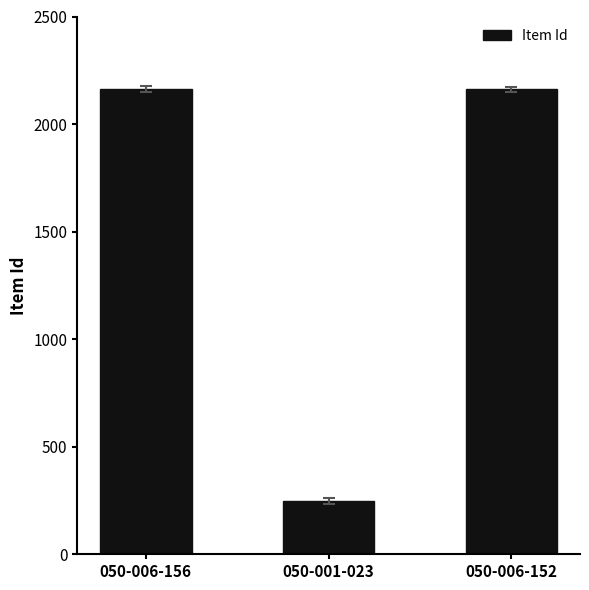

What is the value of the 2nd bar from the left?

248